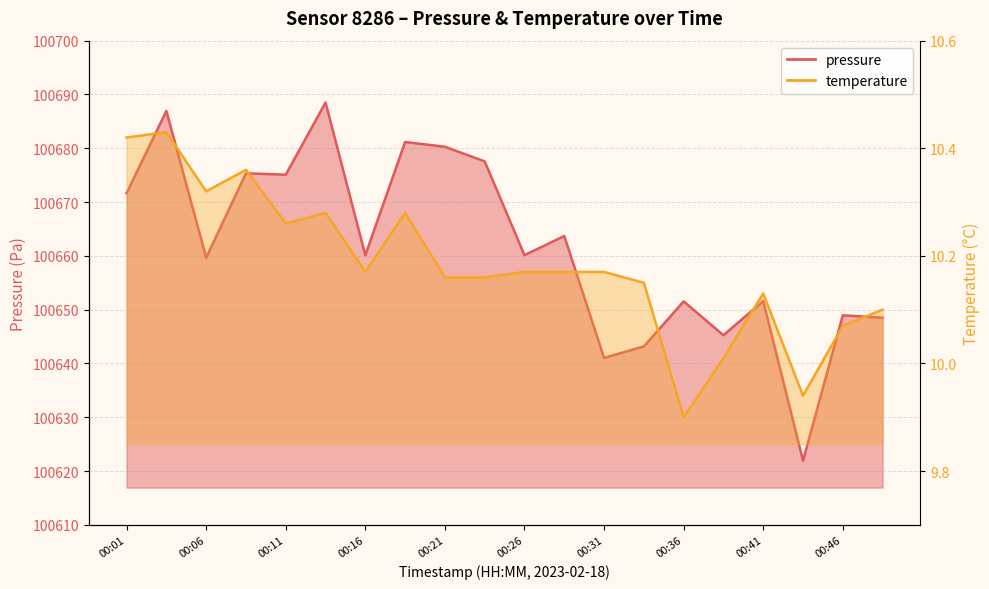

Where is the first local minimum for temperature?

00:06